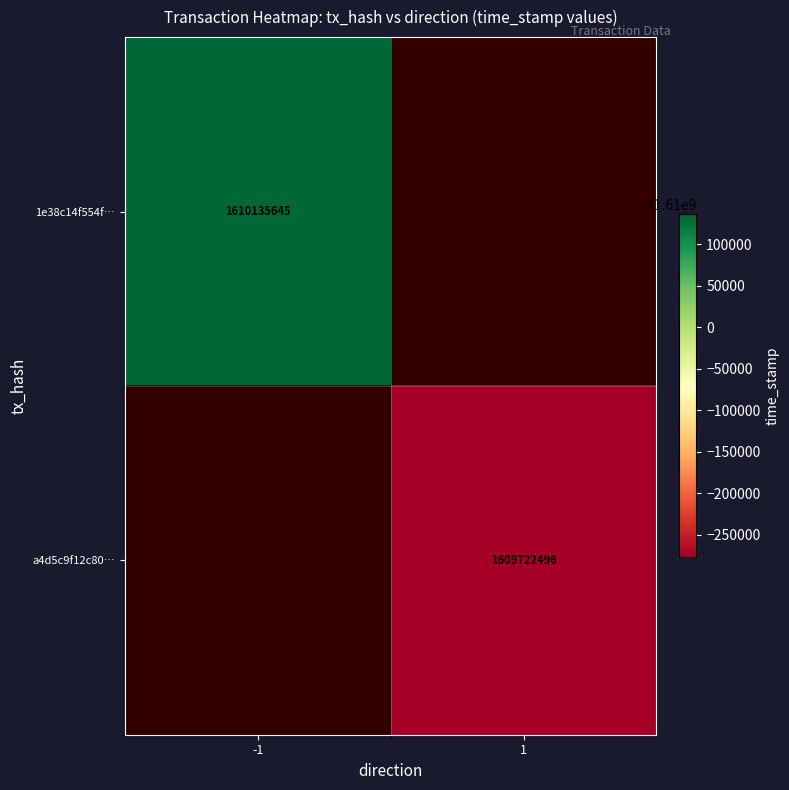

The value of 1e38c14f554f… at -1 is 519070110. True or false?

False